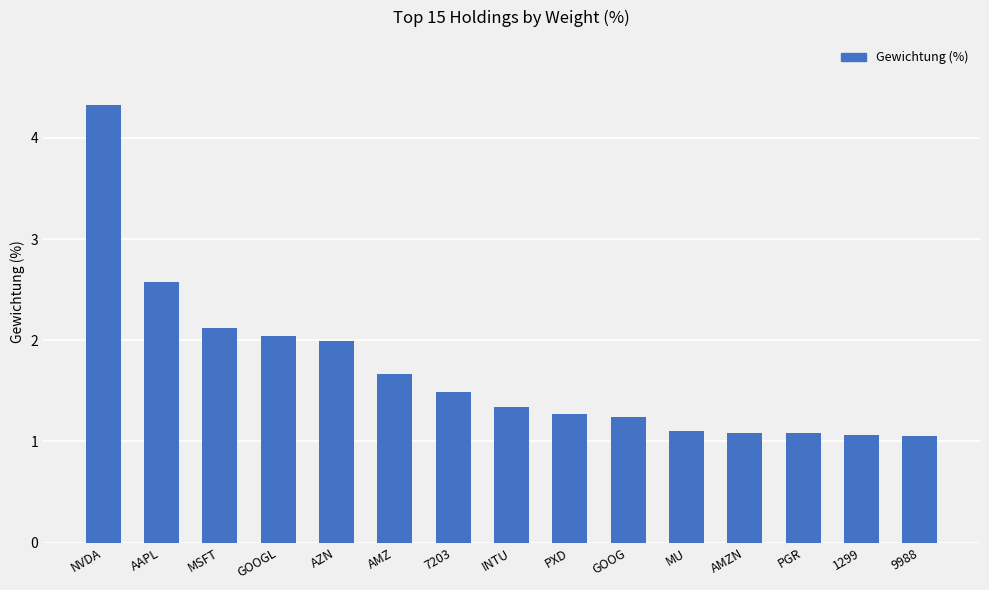

Is it true that the value at MU is 1.1?

True